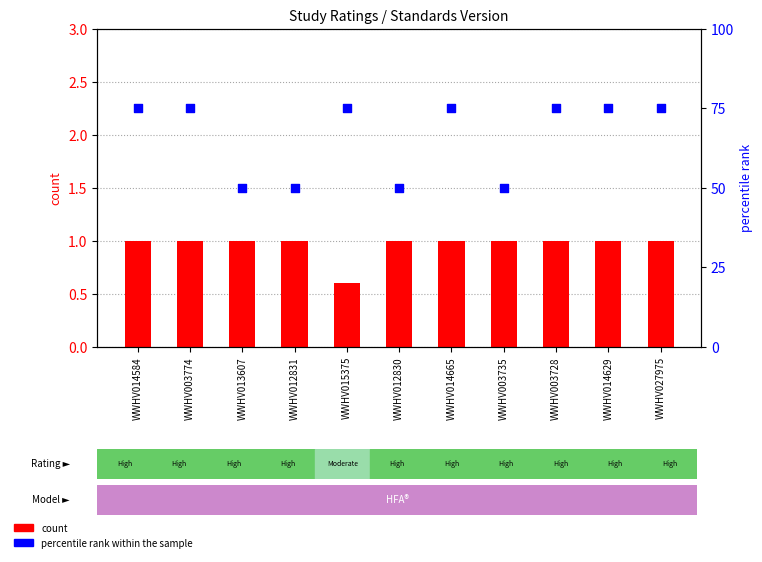

At how many categories does at least one series exceed 32?

11